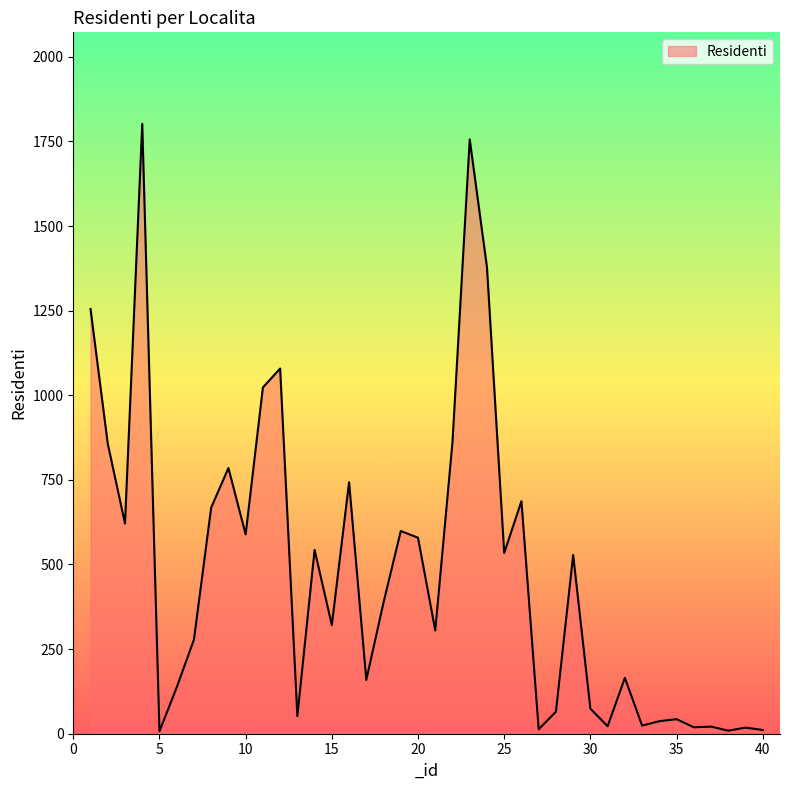

What is the maximum value shown in the chart?

1802